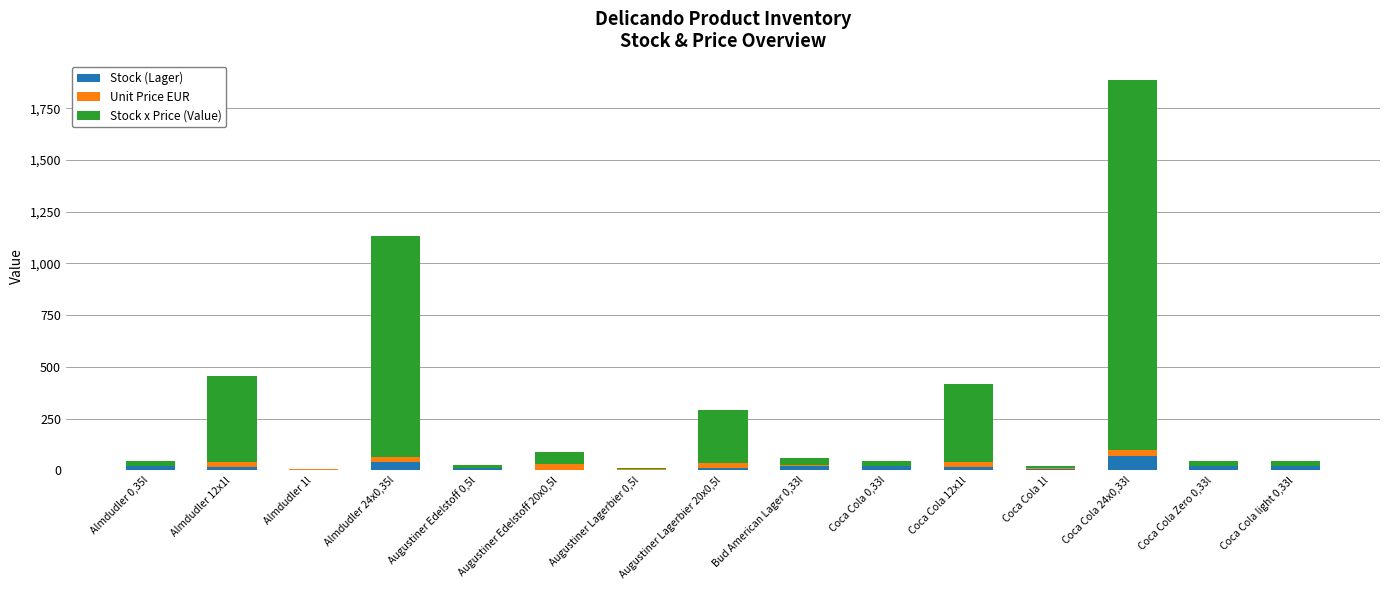

At which category is the sum across all series the highest?

Coca Cola 24x0,33l